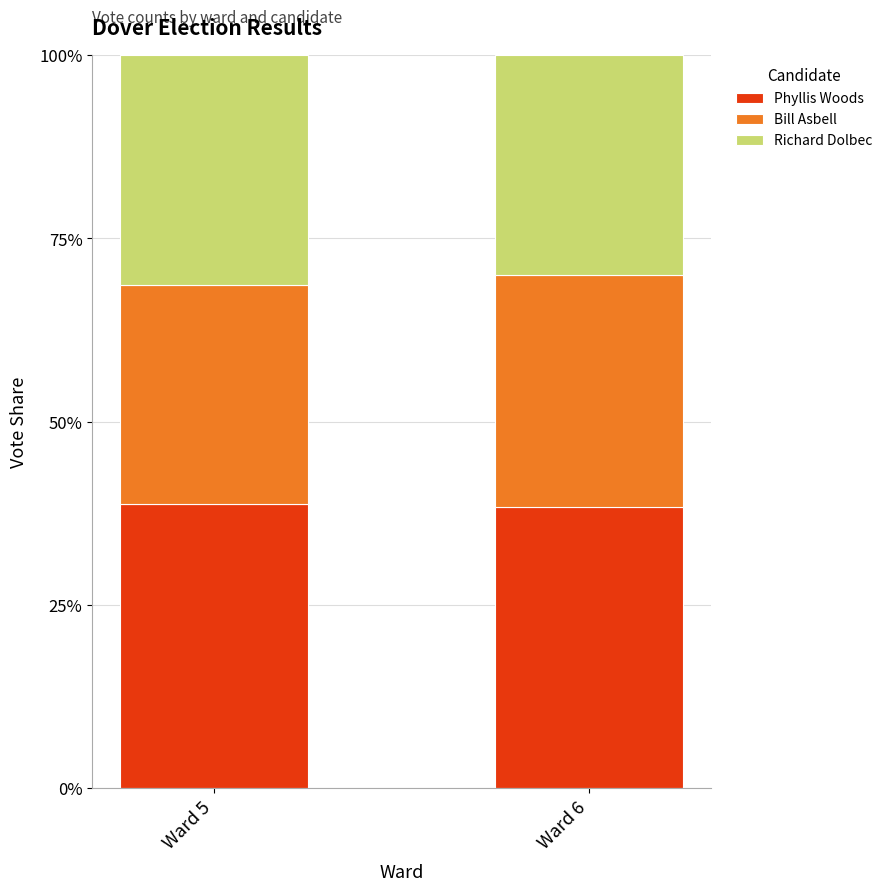

True or false: Phyllis Woods has a value of 38.4 at Ward 6.

True